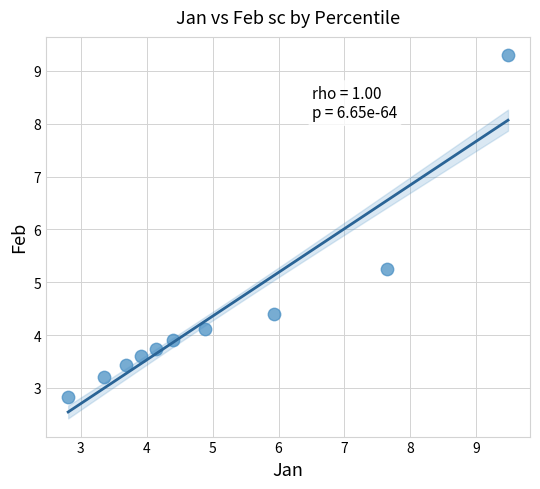

What is the range of X values (max minus min)?

6.7